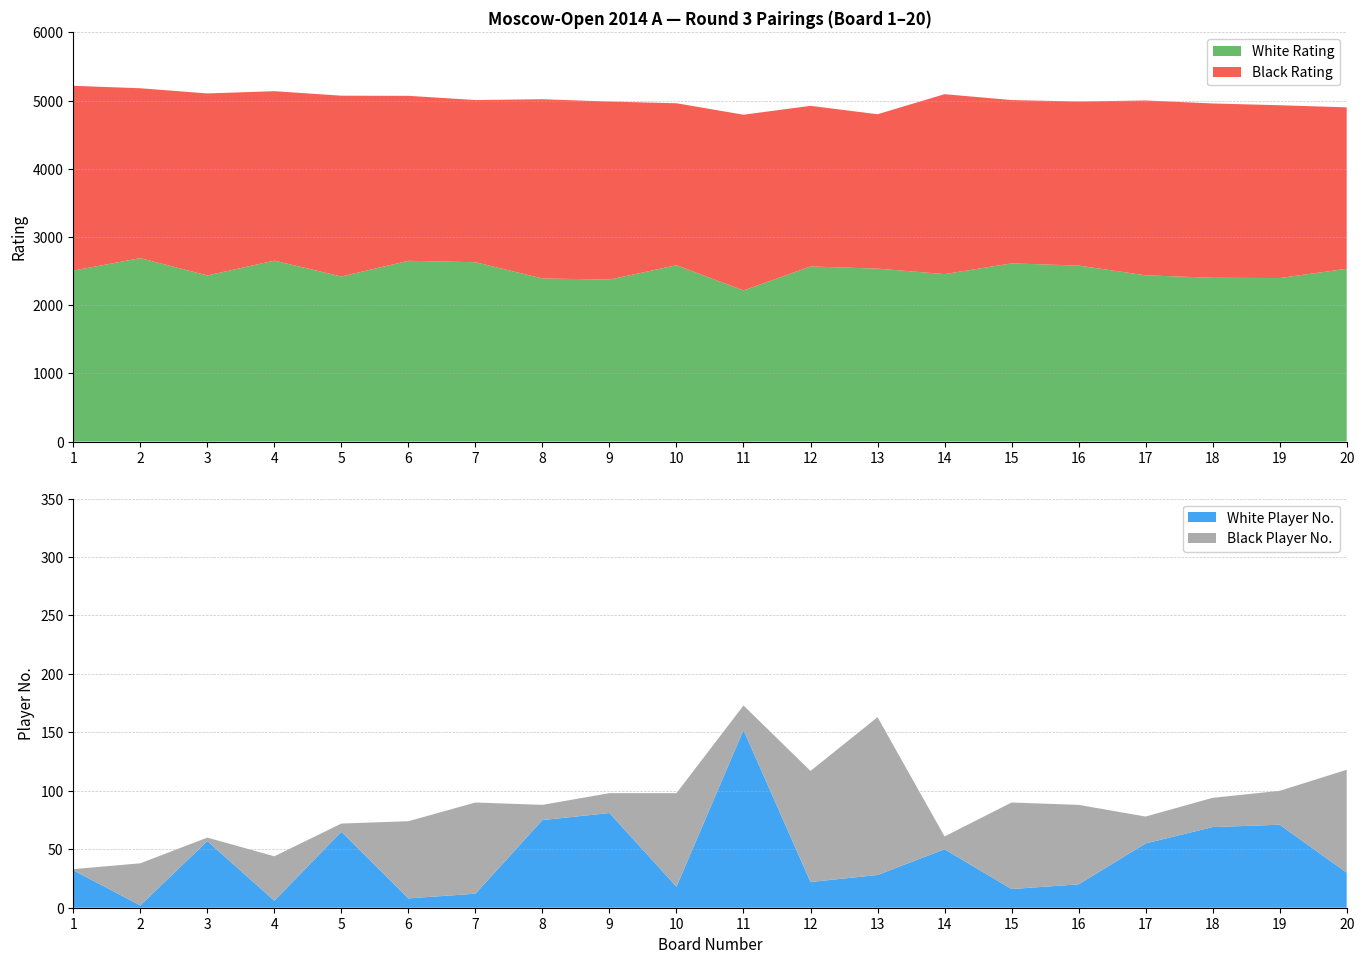

Reading right to left, what are all the values shown in this chart?

White Rating: 2534	2398	2402	2438	2581	2613	2456	2536	2568	2216	2586	2375	2392	2630	2651	2421	2653	2436	2690	2507
Black Rating: 2367	2534	2556	2564	2405	2395	2638	2264	2355	2577	2375	2611	2628	2378	2419	2651	2485	2669	2491	2710
White No: 30	71	69	55	20	16	50	28	22	152	18	81	75	12	8	65	6	57	2	32
Black No: 88	29	25	23	68	74	11	135	95	21	80	17	13	78	66	7	38	3	36	1